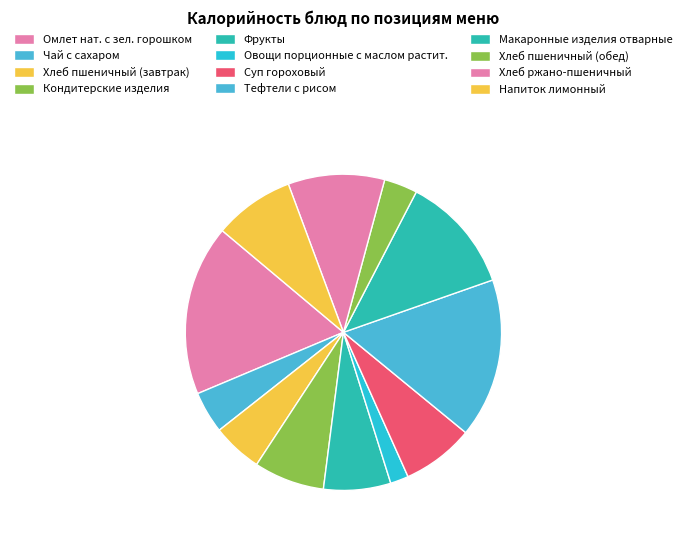

How many segments does this pie chart have?

12